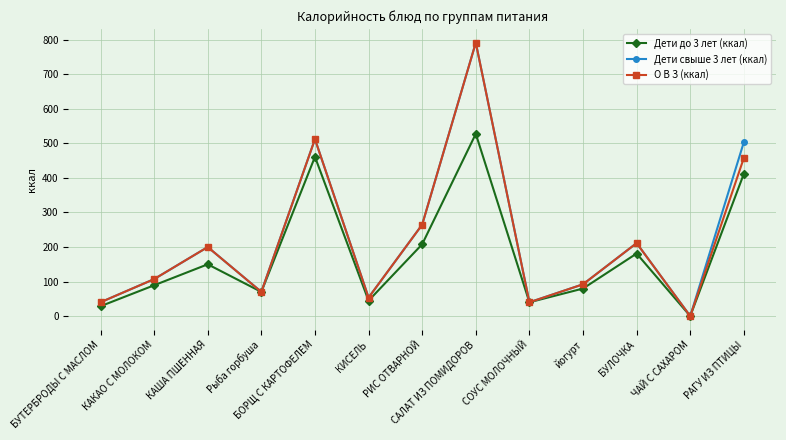

At which category is the sum across all series the highest?

САЛАТ ИЗ ПОМИДОРОВ